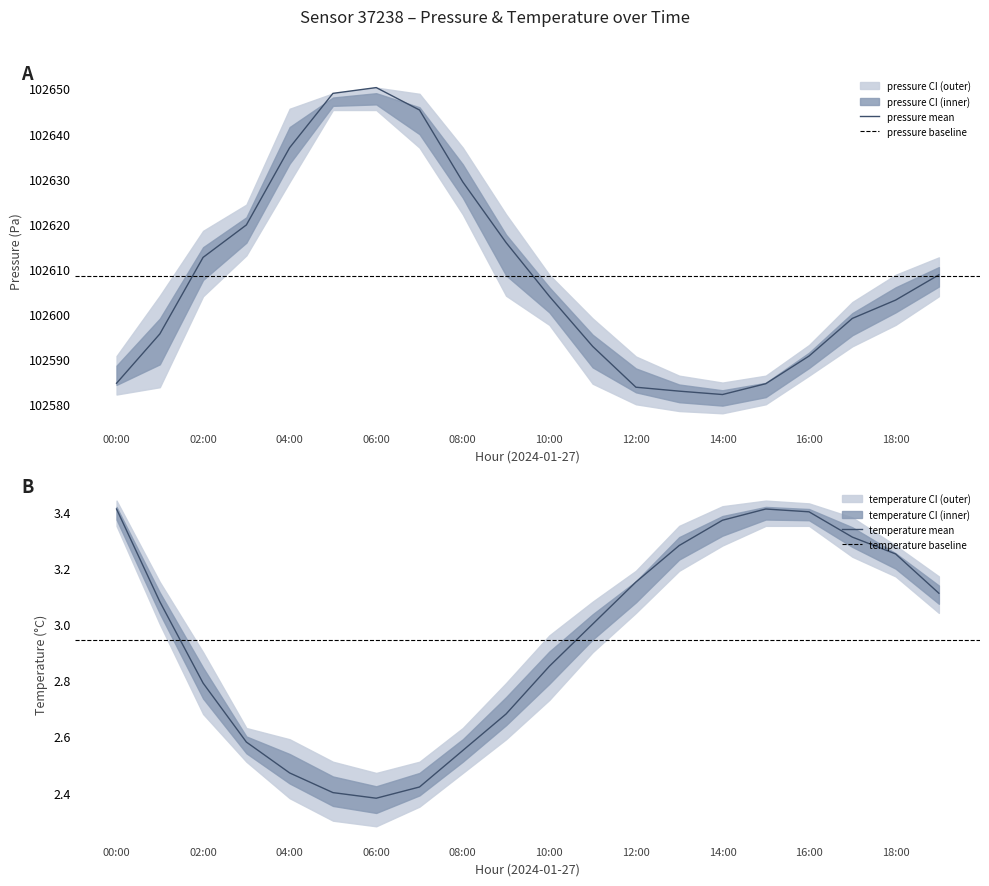

Is it true that pressure_upper equals 69732.5 at 01:00?

False